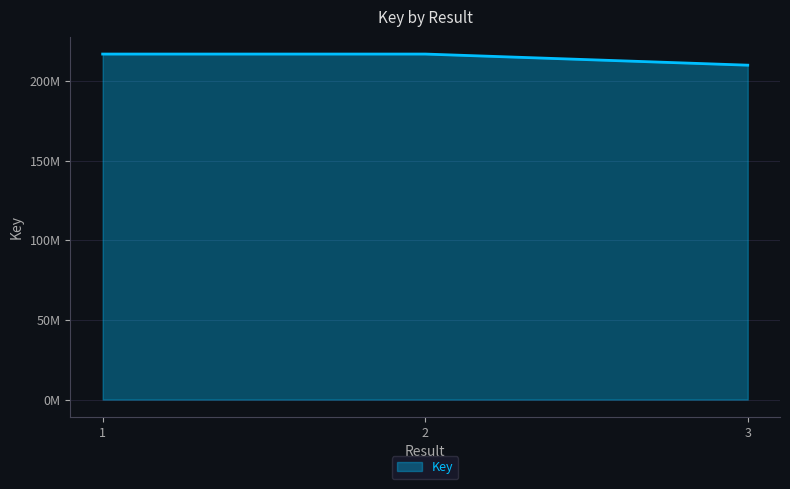

Reading right to left, extract all data points from this chart.

3=209962924	2=216944371	1=216944211